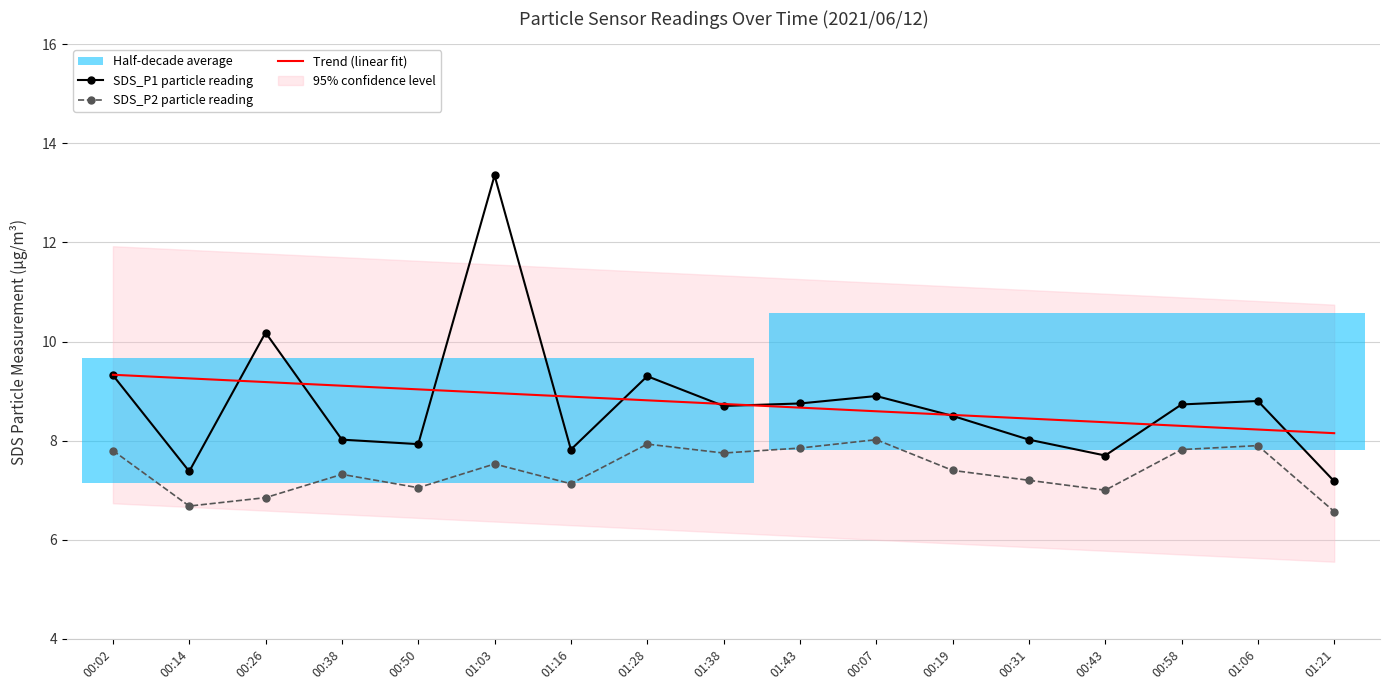

How many interior local peaks does the SDS_P2 particle reading series have?

5